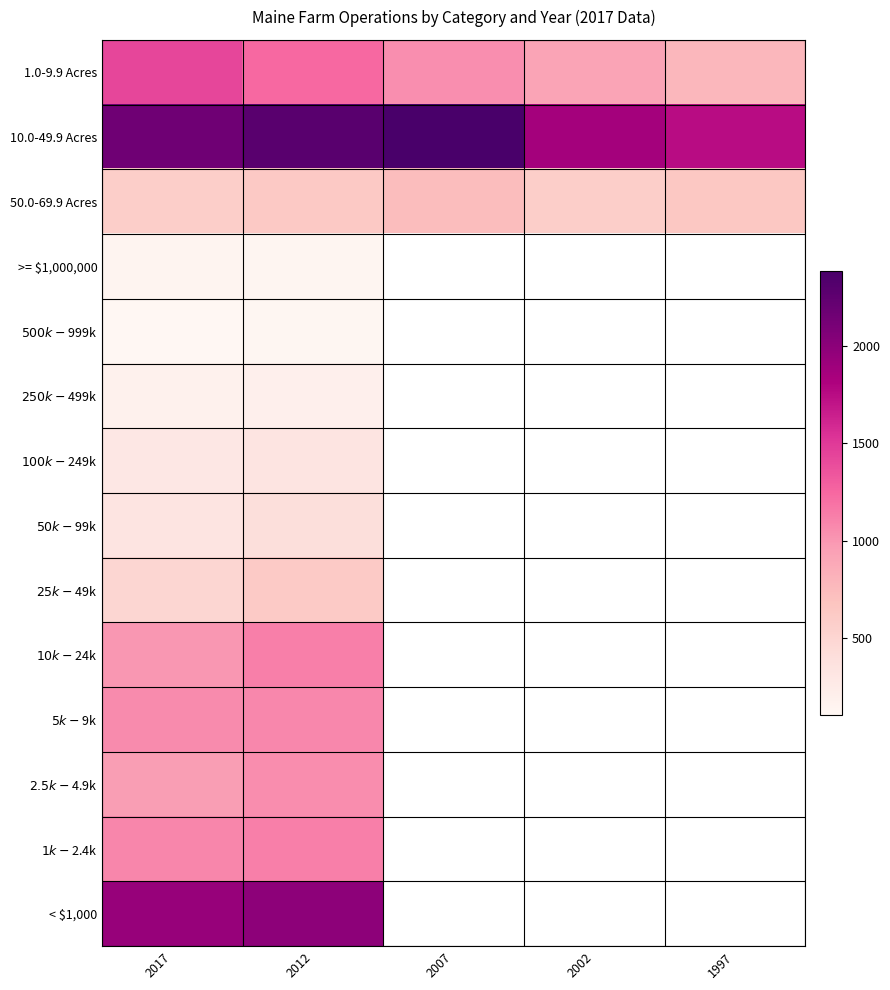

At which label is 1.0-9.9 Acres closest to 1100?

2007